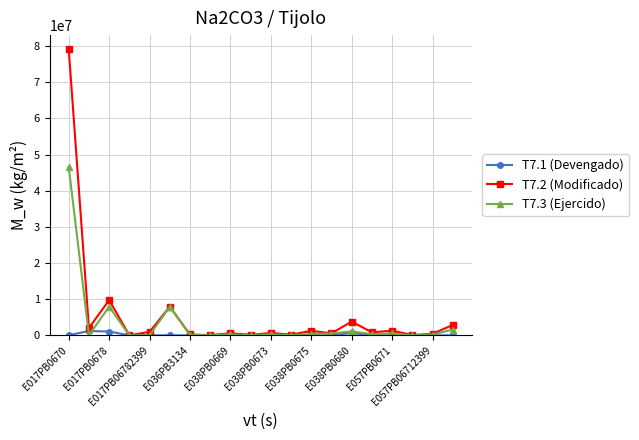

List the series in order of their peak value, highest first.

T7.2 (Modificado), T7.3 (Ejercido), T7.1 (Devengado)